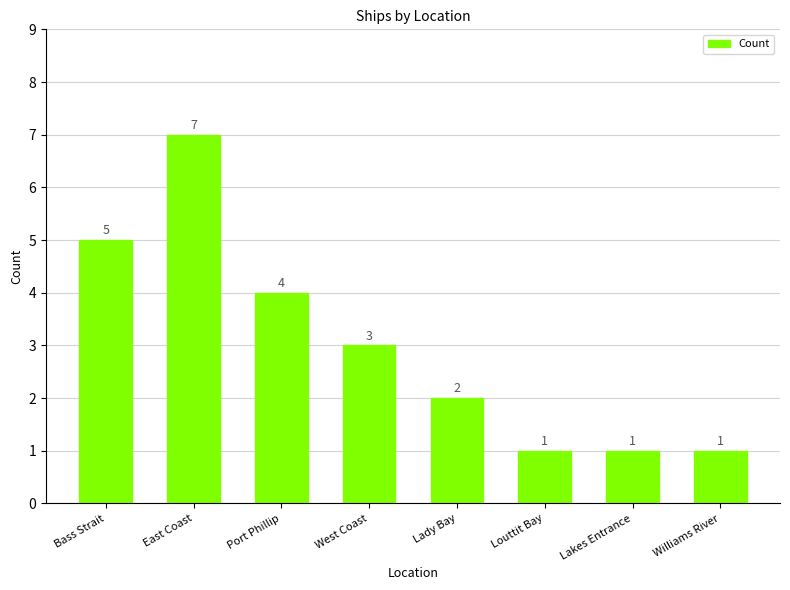

What is the sum of the values at Lady Bay and West Coast?

5